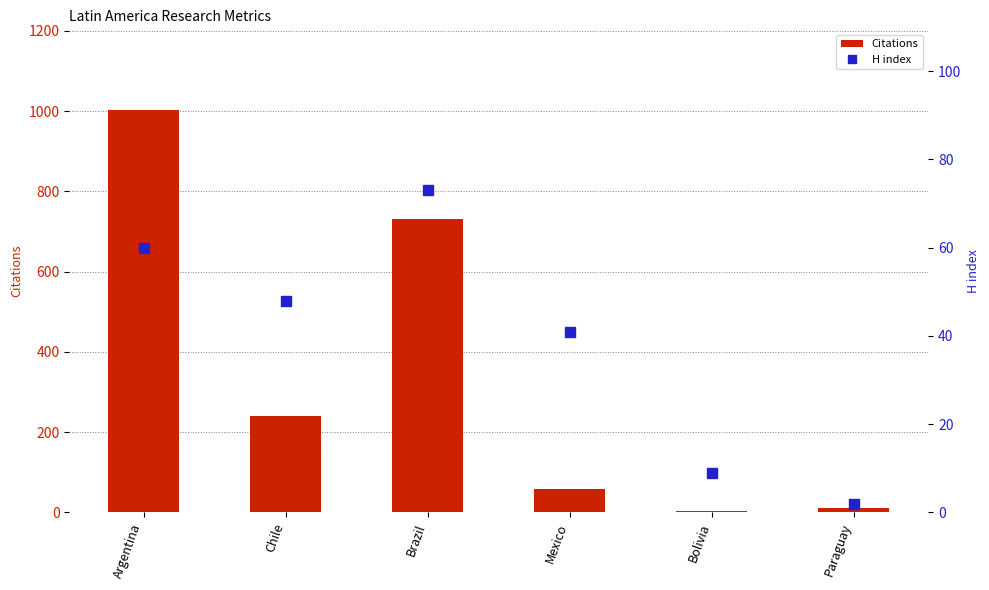

What is the sum of the Citations values at Chile and Brazil?

970